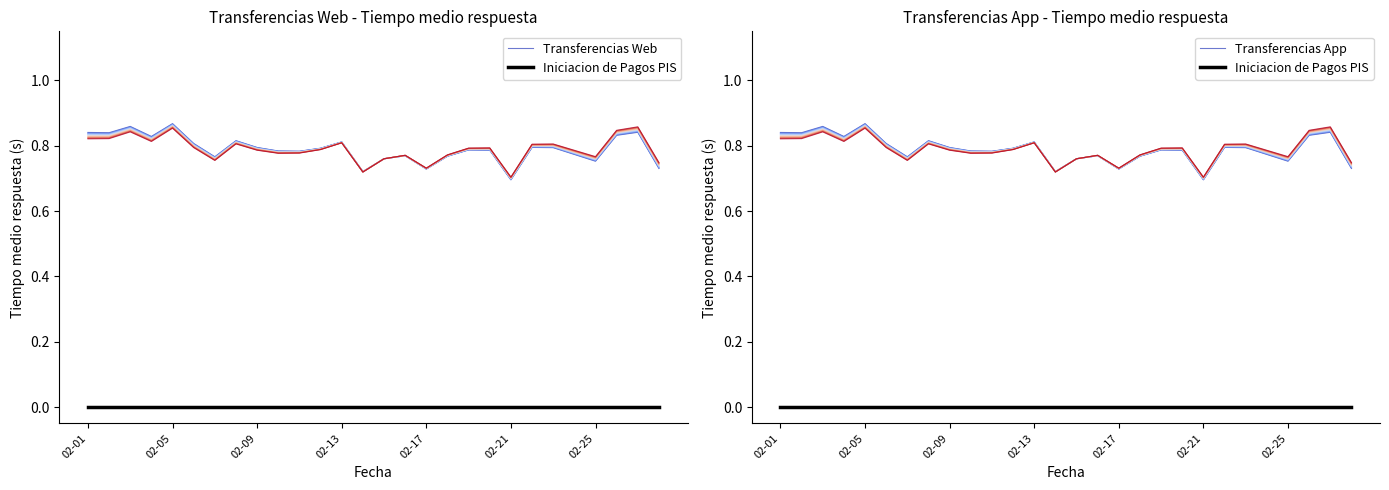

The Transferencias Web series shows 0.8 at 17. True or false?

True